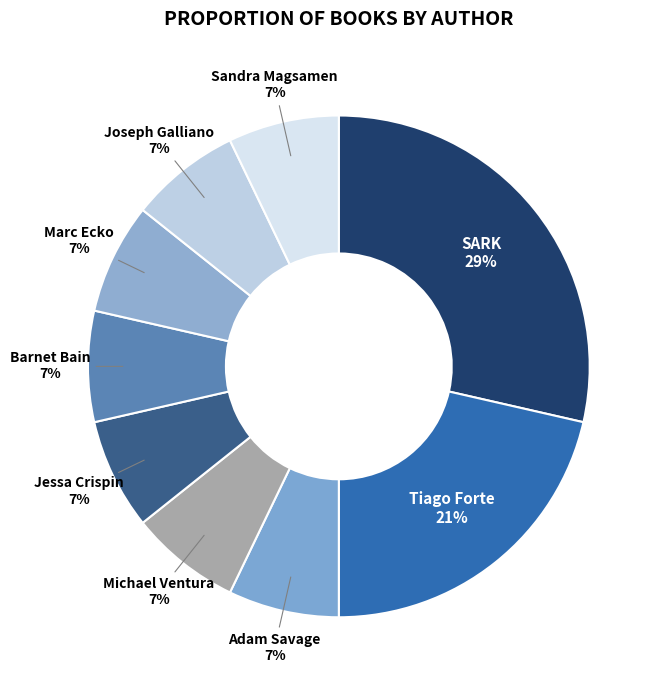

Which category has the biggest portion of the pie?

SARK